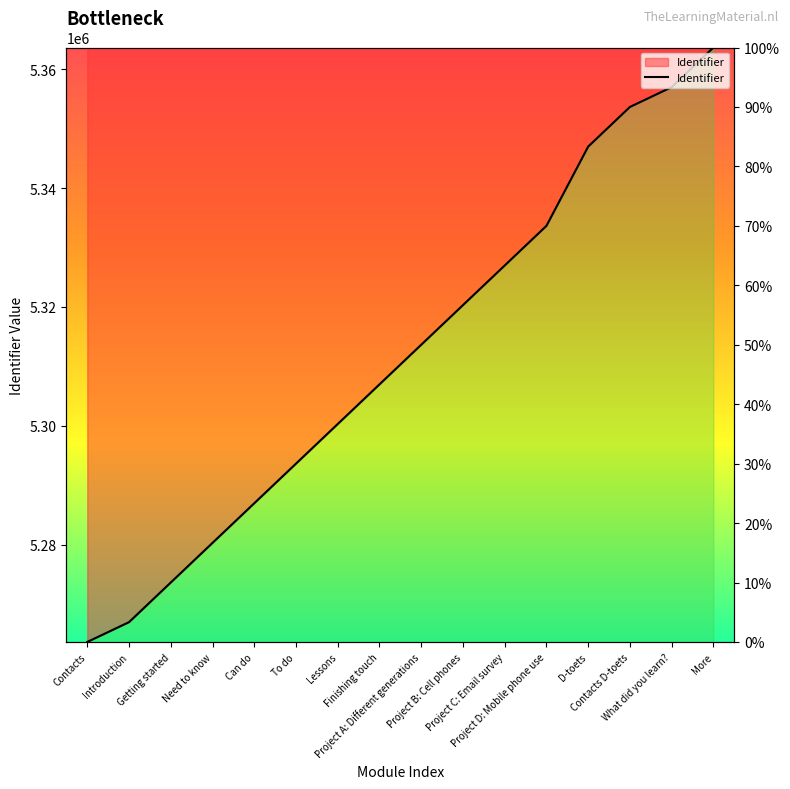

How many values are above zero?

15